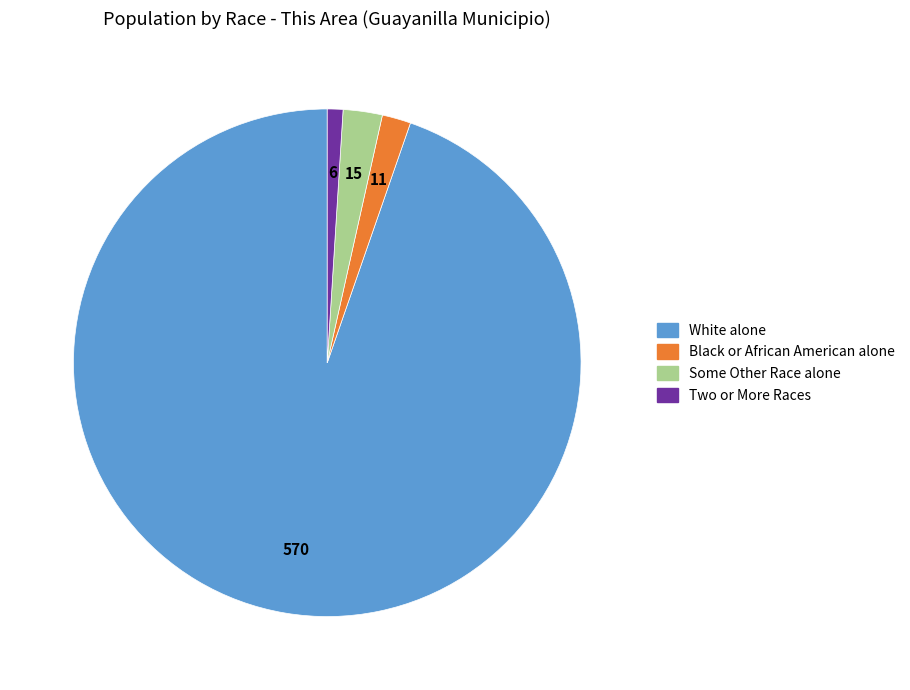

How many slices are in this pie chart?

4